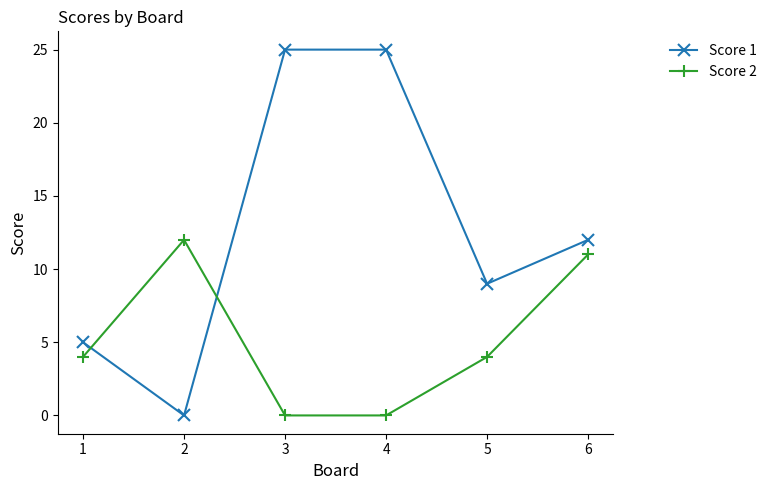

Is the value of Score 1 at 5 greater than the value of Score 2 at 6?

No